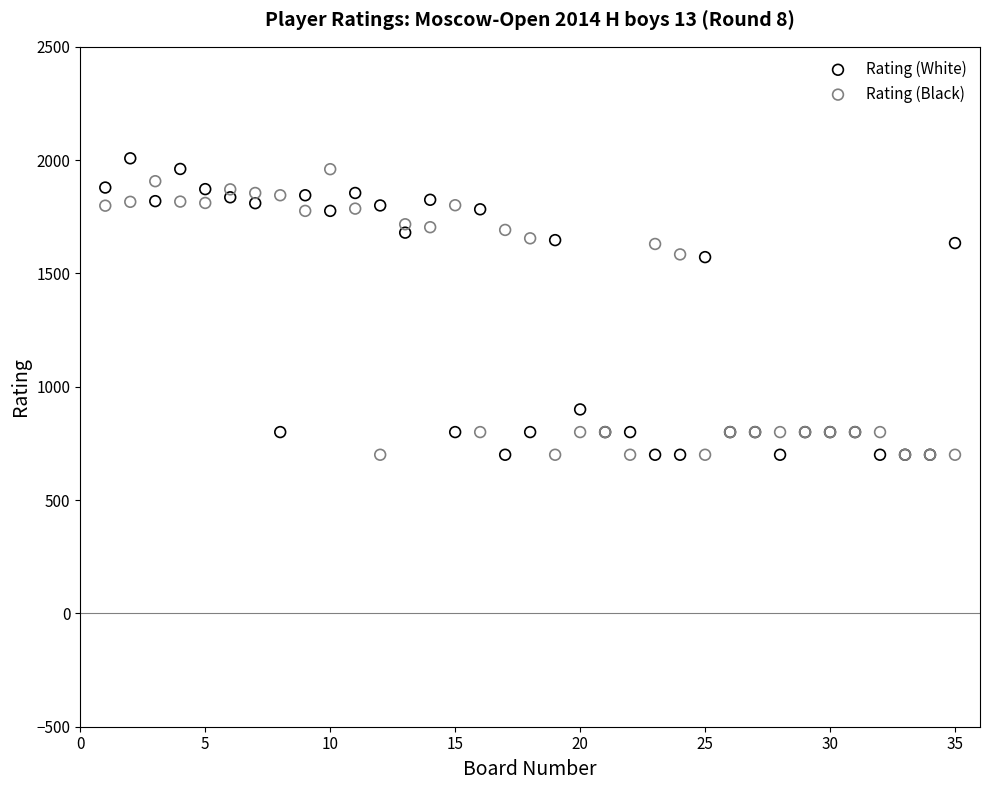

Which series has the widest spread of Y values?

Rating (White)